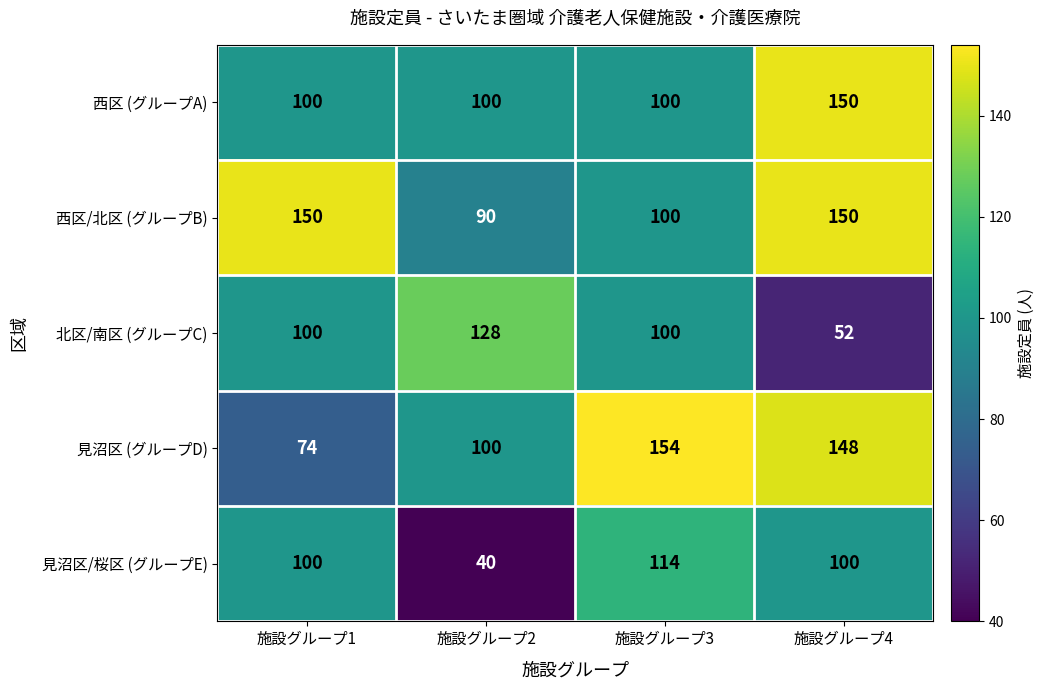

The 西区 (グループA) series shows 150 at 施設グループ4. True or false?

True